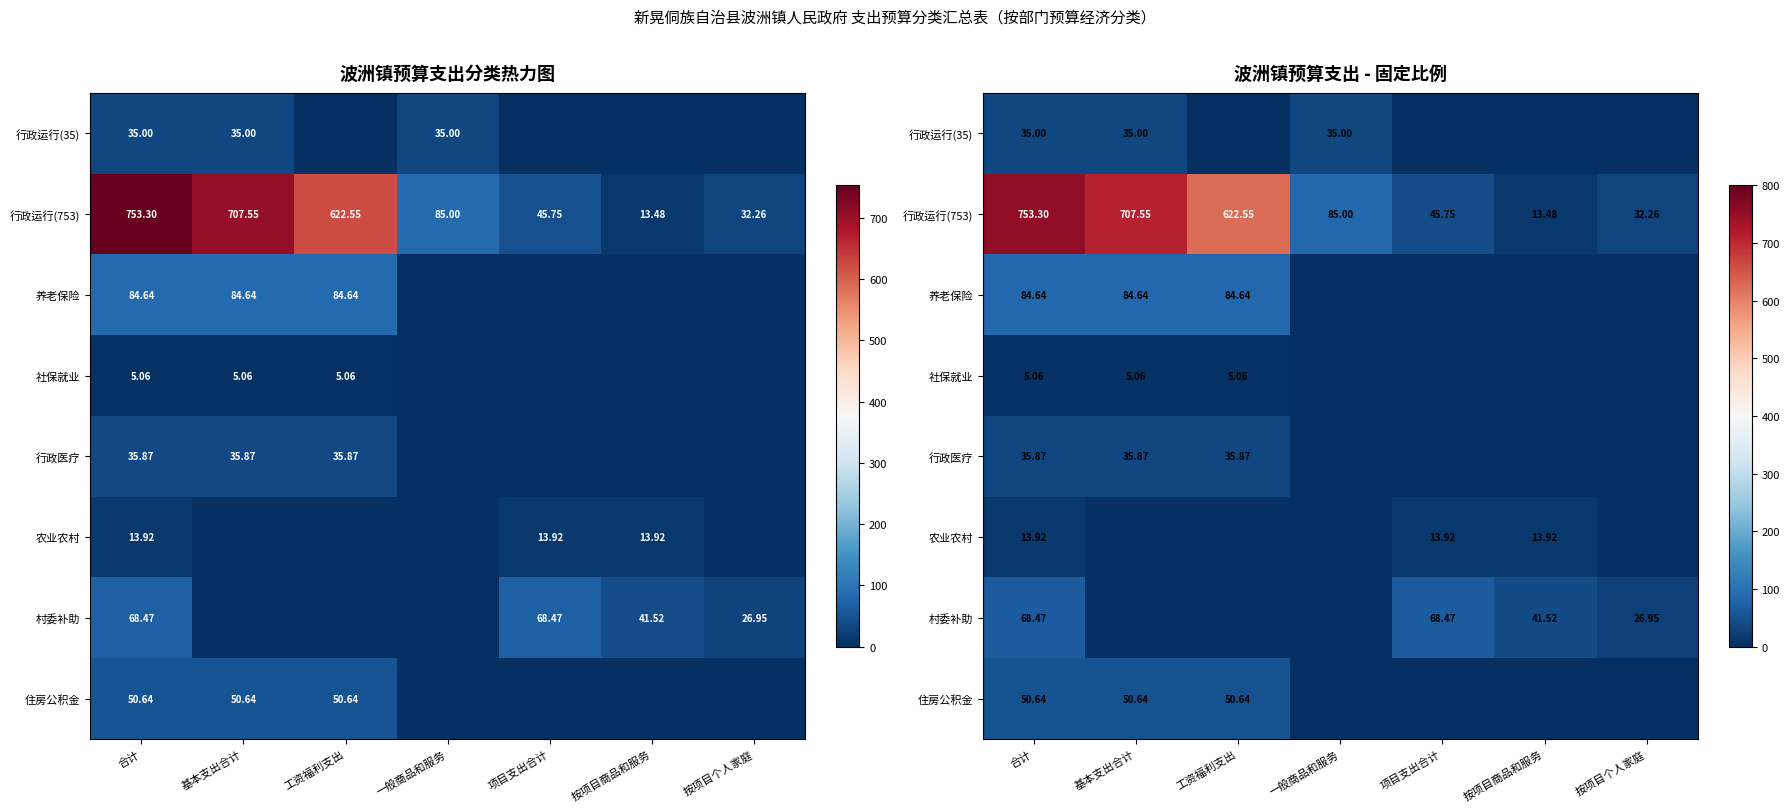

Which category has the highest value across all series?

合计